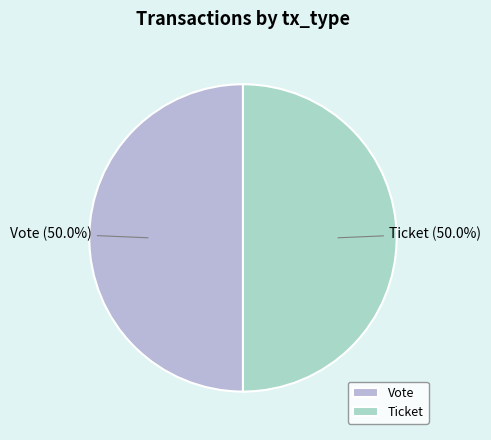

Combined, do Ticket and Vote account for over 50%?

Yes